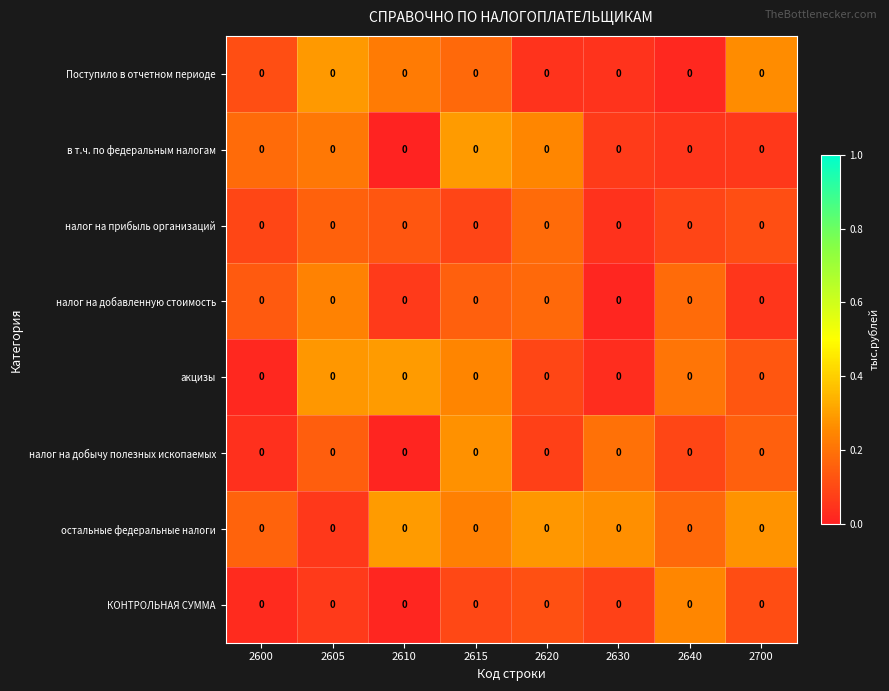

Reading left to right, what are all the values shown in this chart?

Поступило в отчетном периоде: 2600=0.0	2605=0.0	2610=0.0	2615=0.0	2620=0.0	2630=0.0	2640=0.0	2700=0.0
в т.ч. по федеральным налогам: 2600=0.0	2605=0.0	2610=0.0	2615=0.0	2620=0.0	2630=0.0	2640=0.0	2700=0.0
налог на прибыль организаций: 2600=0.0	2605=0.0	2610=0.0	2615=0.0	2620=0.0	2630=0.0	2640=0.0	2700=0.0
налог на добавленную стоимость: 2600=0.0	2605=0.0	2610=0.0	2615=0.0	2620=0.0	2630=0.0	2640=0.0	2700=0.0
акцизы: 2600=0.0	2605=0.0	2610=0.0	2615=0.0	2620=0.0	2630=0.0	2640=0.0	2700=0.0
налог на добычу полезных ископаемых: 2600=0.0	2605=0.0	2610=0.0	2615=0.0	2620=0.0	2630=0.0	2640=0.0	2700=0.0
остальные федеральные налоги: 2600=0.0	2605=0.0	2610=0.0	2615=0.0	2620=0.0	2630=0.0	2640=0.0	2700=0.0
КОНТРОЛЬНАЯ СУММА: 2600=0.0	2605=0.0	2610=0.0	2615=0.0	2620=0.0	2630=0.0	2640=0.0	2700=0.0